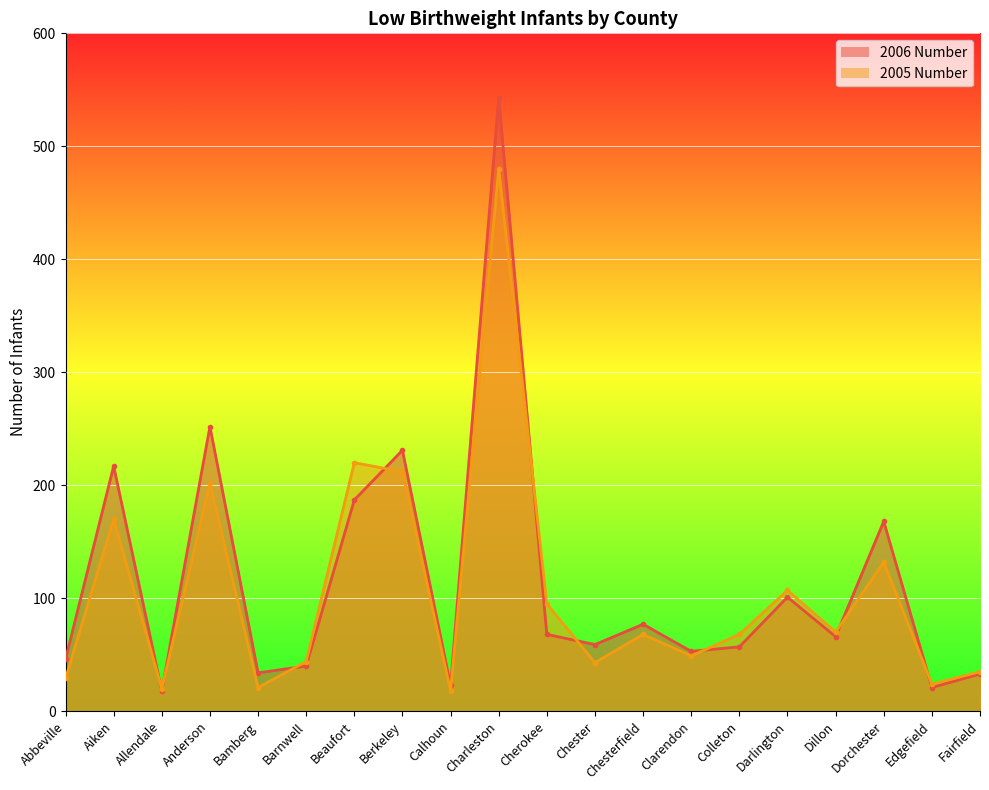

What is the average value of the 2006 Number series?

115